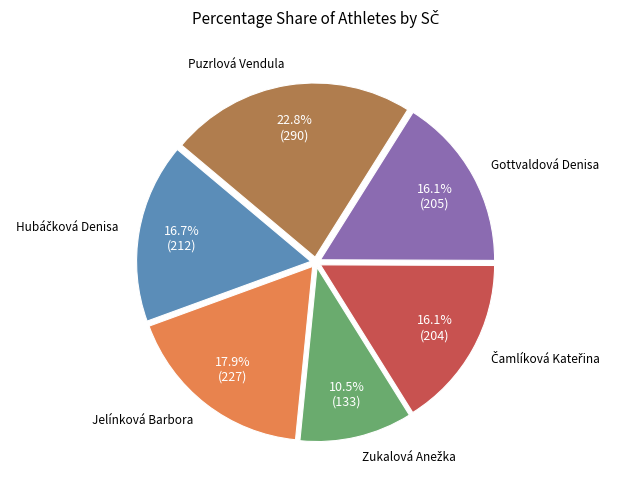

Is there any slice that represents more than half of the pie?

No